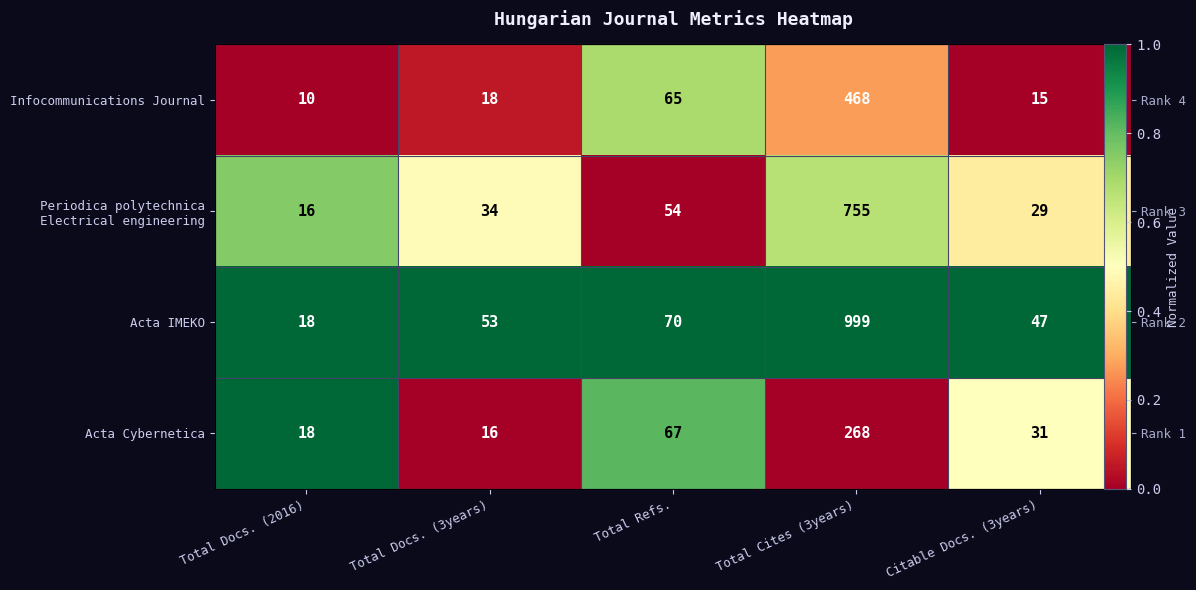

Between Citable Docs. (3years) and Total Refs., which is larger?

Total Refs.